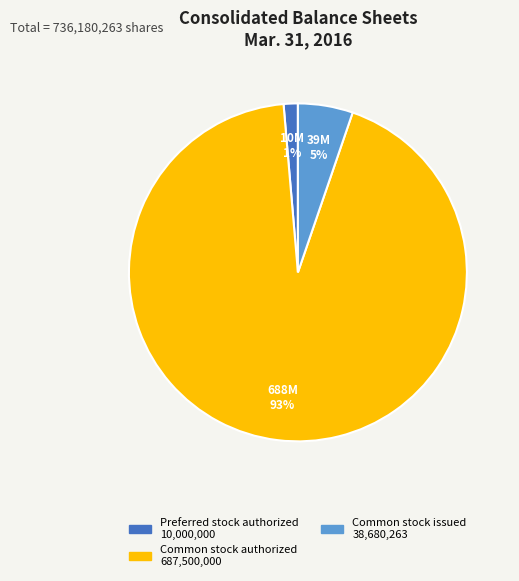

Is there a majority slice in this chart?

Yes